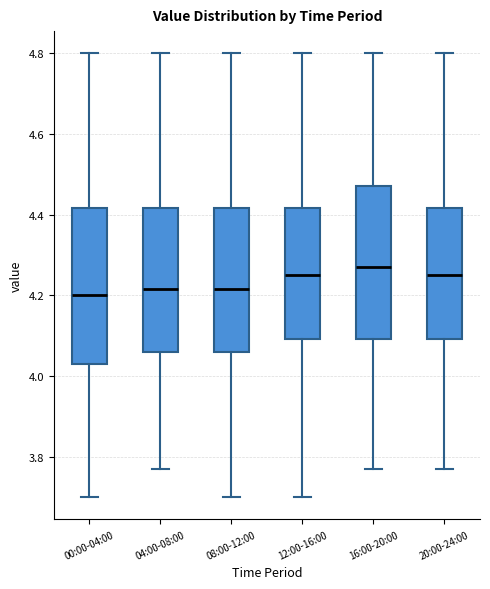

Where does the lower whisker of the box for 16:00-20:00 end on the y-axis? The values are not printed on the chart, so give them approximately, as read against the axis.

3.78